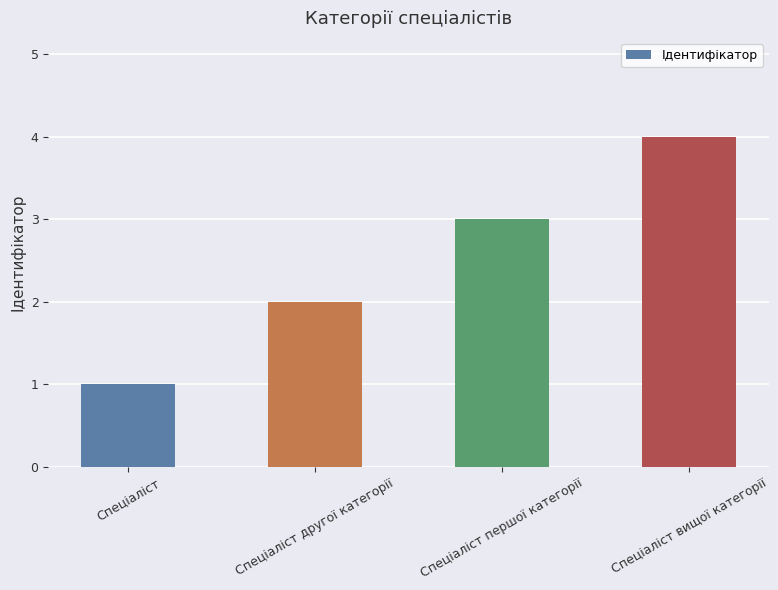

Are the bars grouped side by side (vs. stacked)?

No